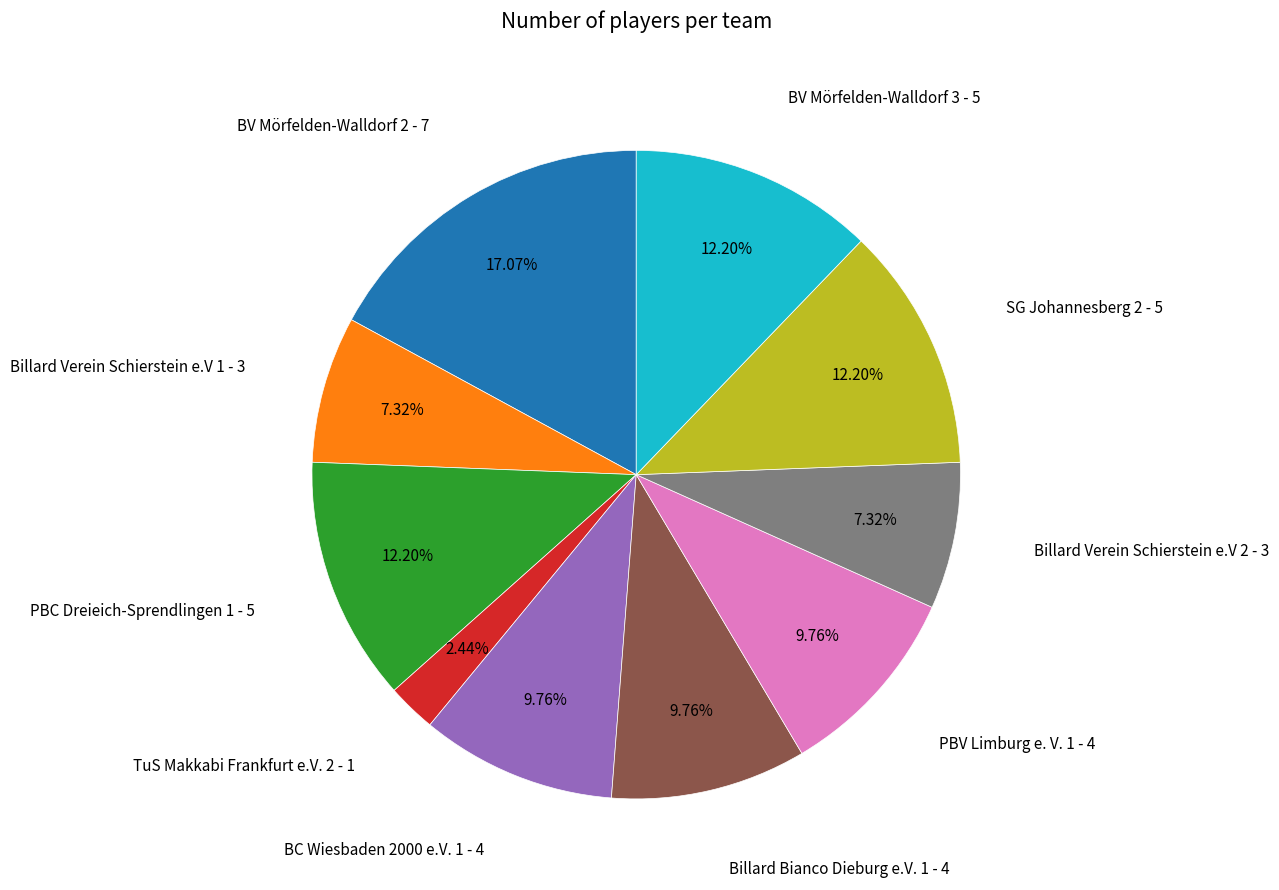

Does any single category account for the majority?

No